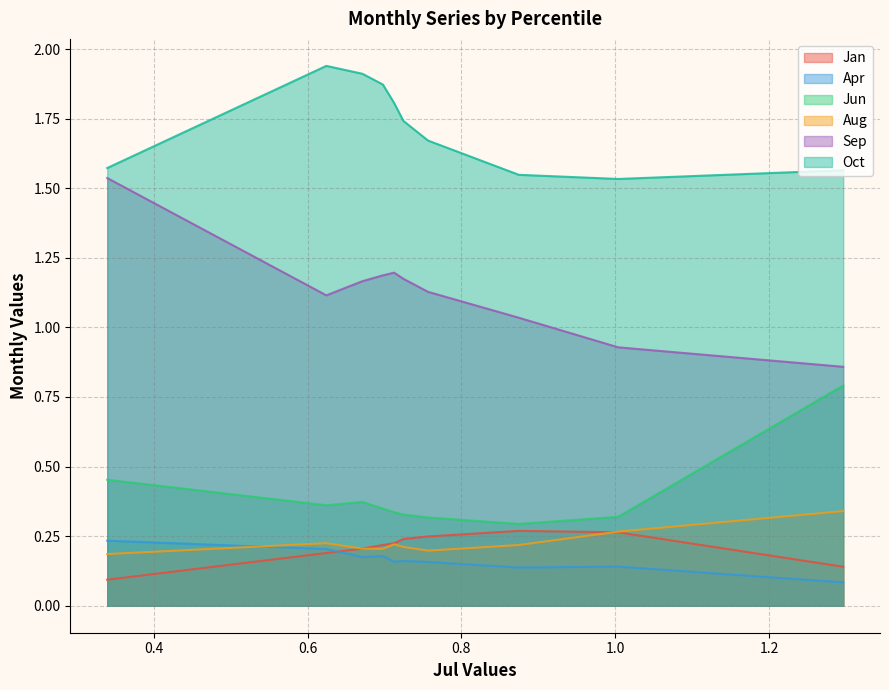

Which series has the largest total across all categories?

Oct